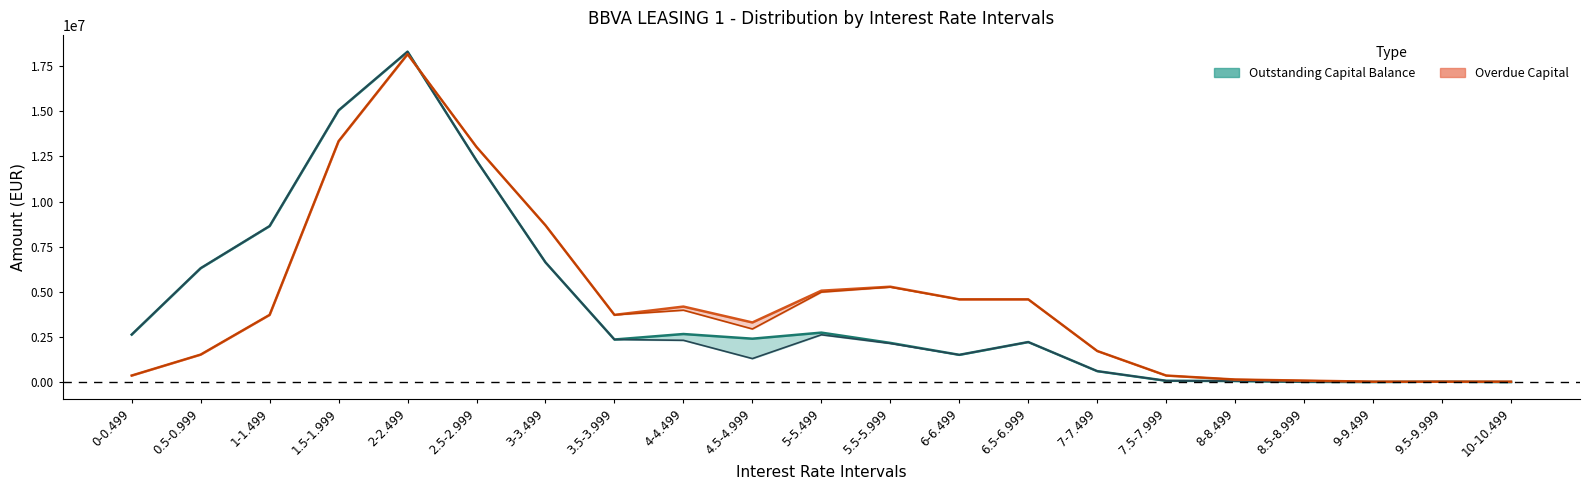

True or false: Outstanding Capital Balance (Amount) and Overdue Capital (Num.) cross at least once.

True